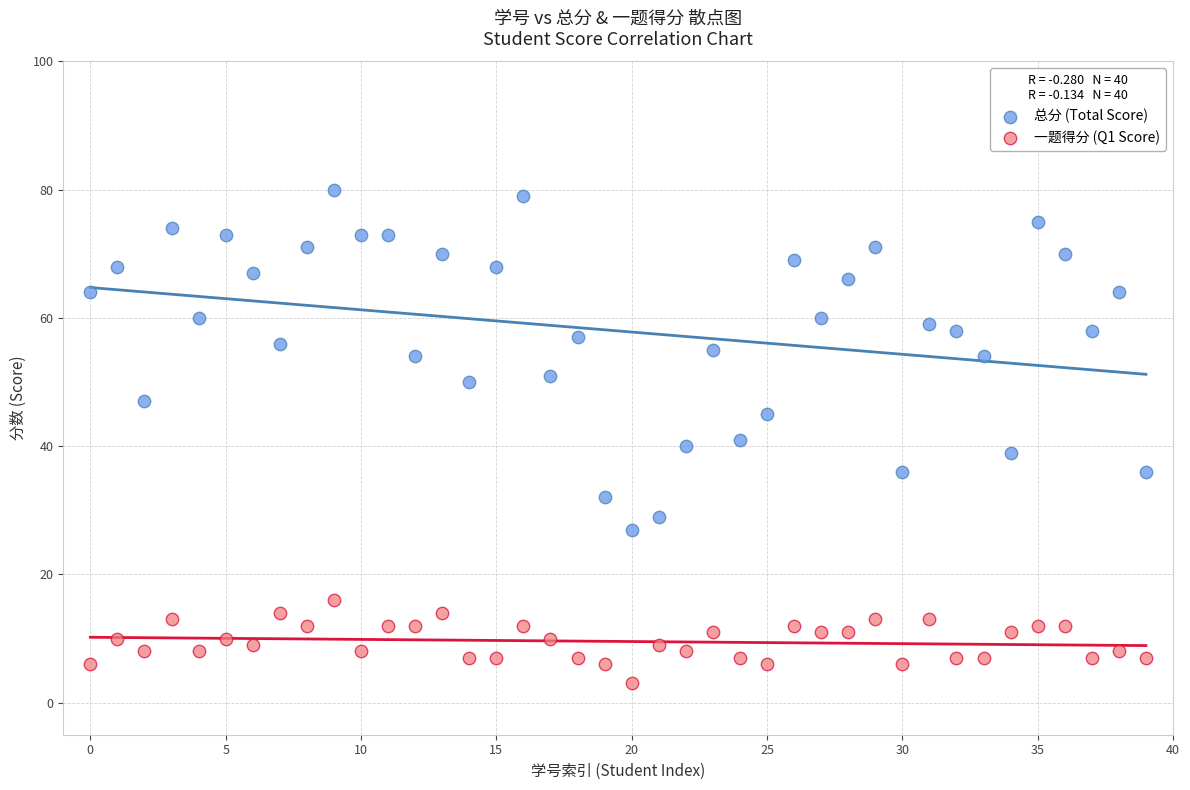

Which series has the largest Y range (max minus min)?

总分 (Total Score)